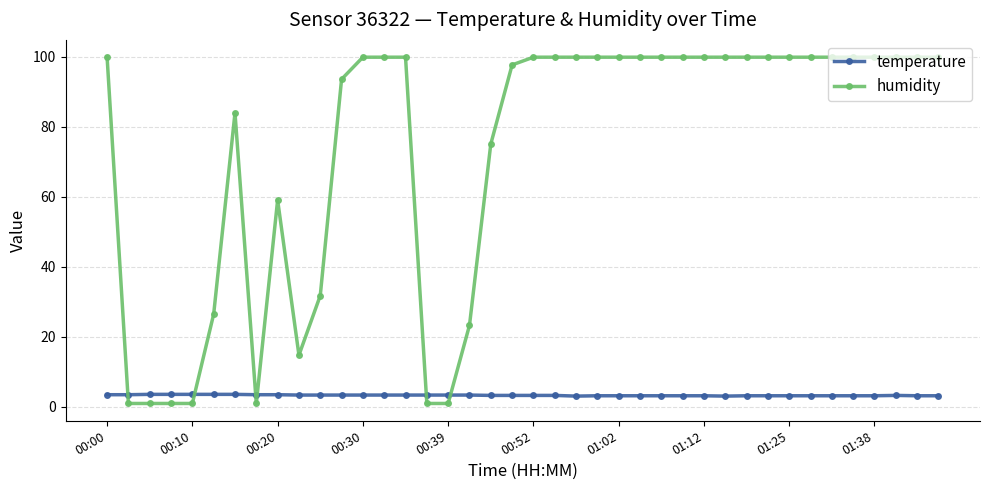

What is the value of the temperature point at the 8th from the left?

3.5